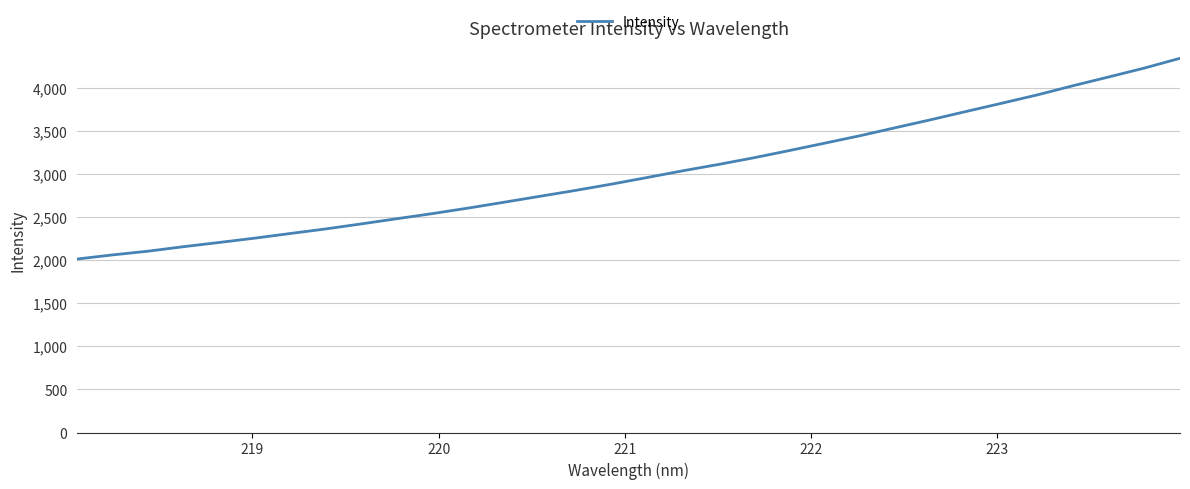

What is the difference between the maximum and minimum values?

2330.0